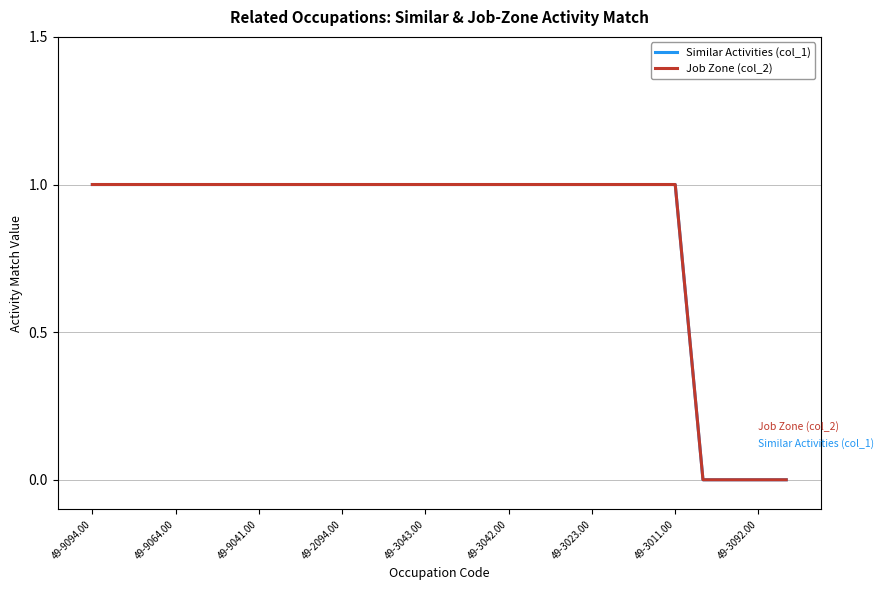

Does the chart have visible grid lines?

Yes